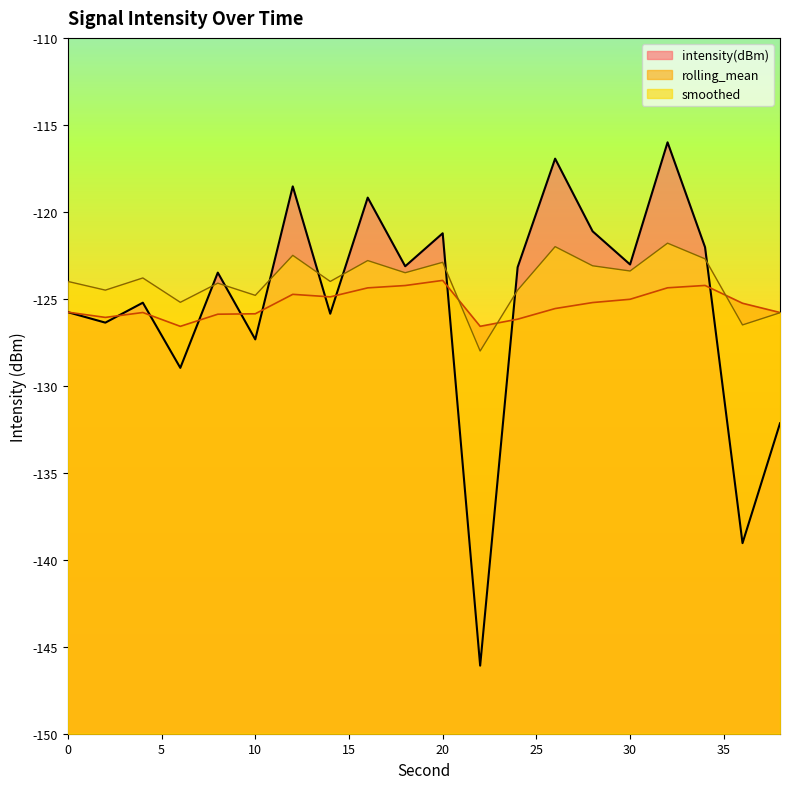

What is the average value of the rolling_mean series?

-125.3